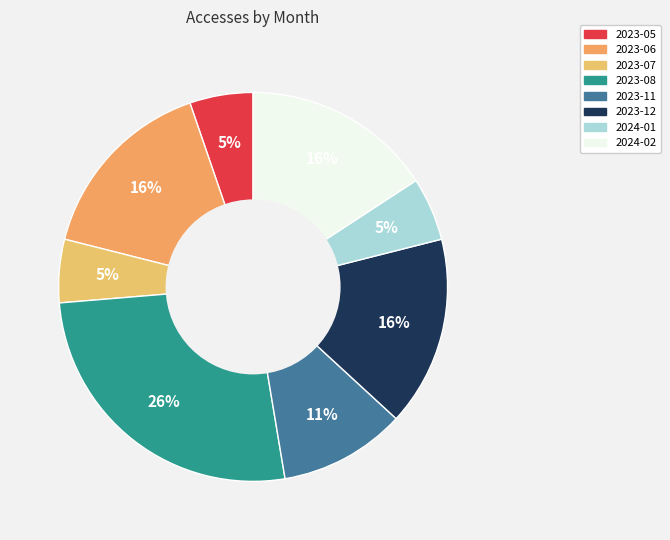

Is there a majority slice in this chart?

No